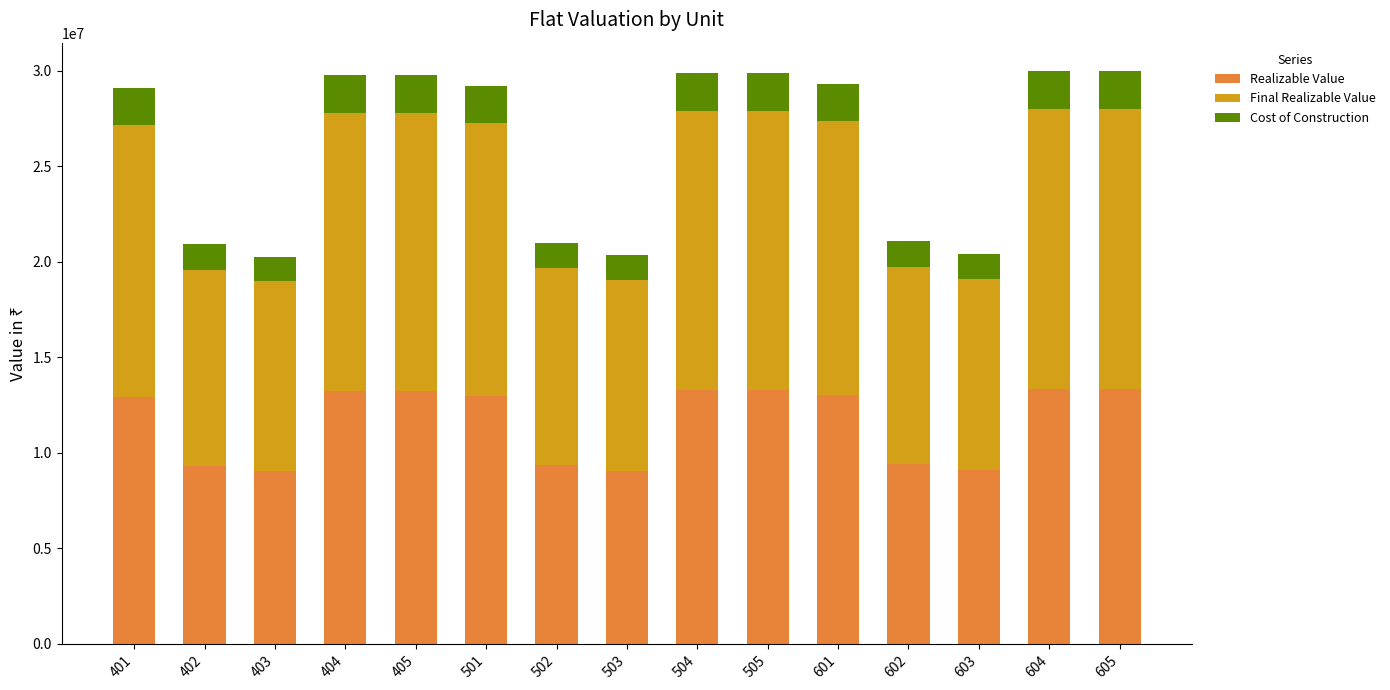

Count the number of categories in the chart.

15